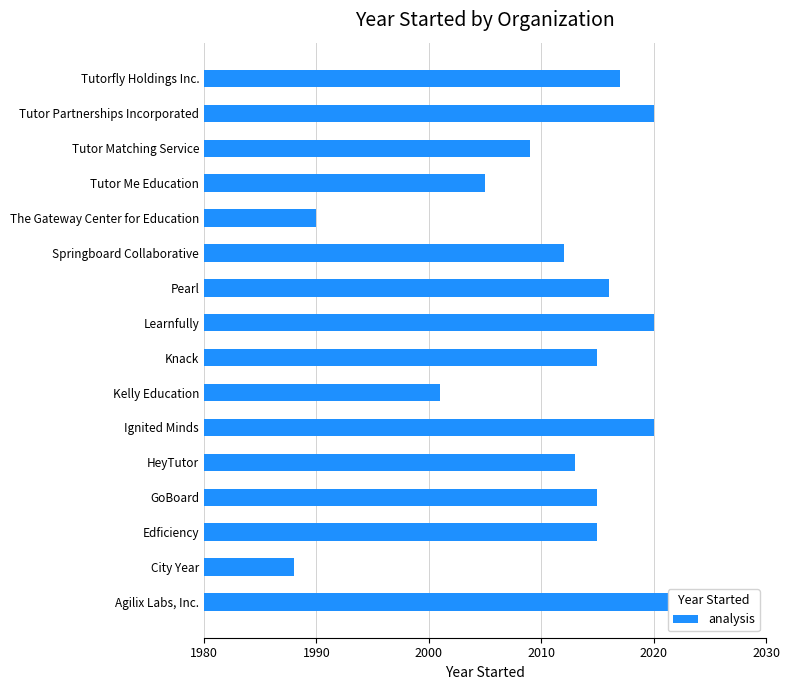

What is the minimum value shown in the chart?

1988